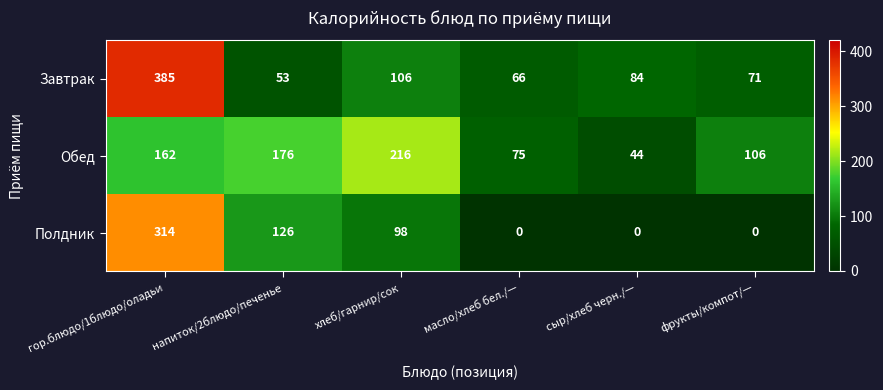

Which series has the largest total across all categories?

Обед